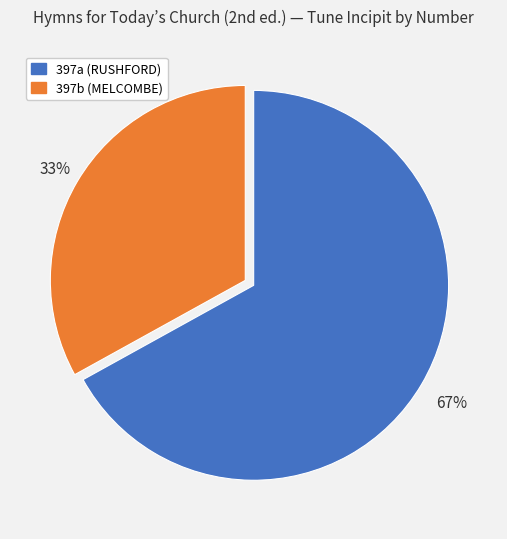

The 397a slice represents 55% of the pie. True or false?

False